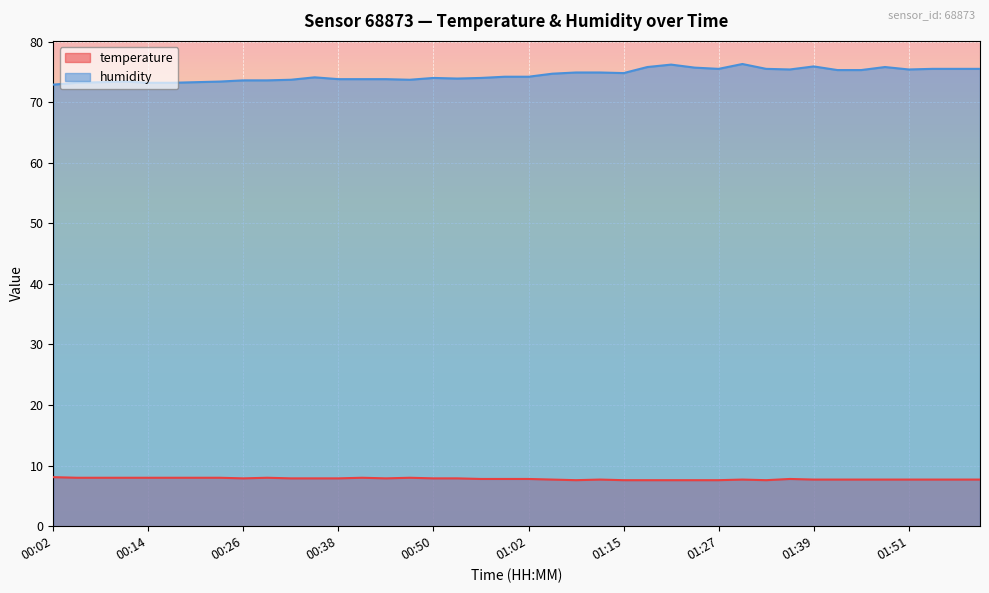

How many lines are shown in the chart?

2